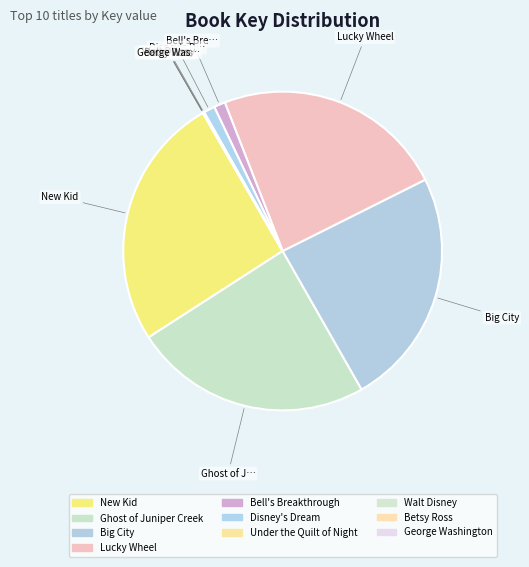

Count the number of slices in the pie.

10